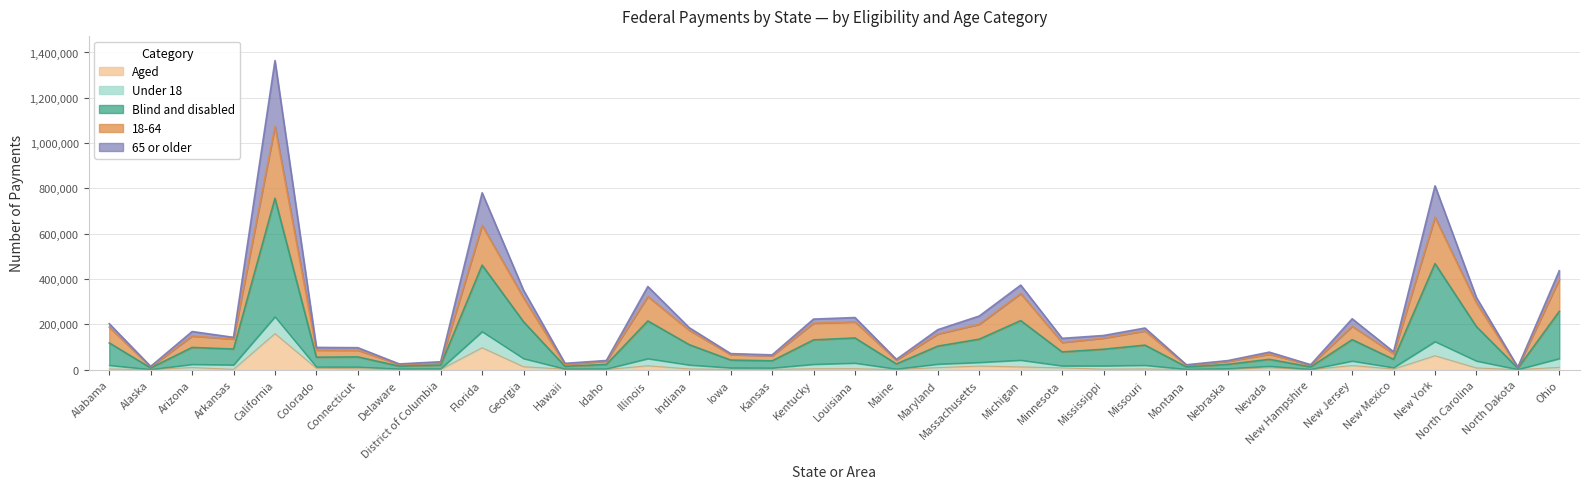

True or false: Aged and 18-64 cross at least once.

False